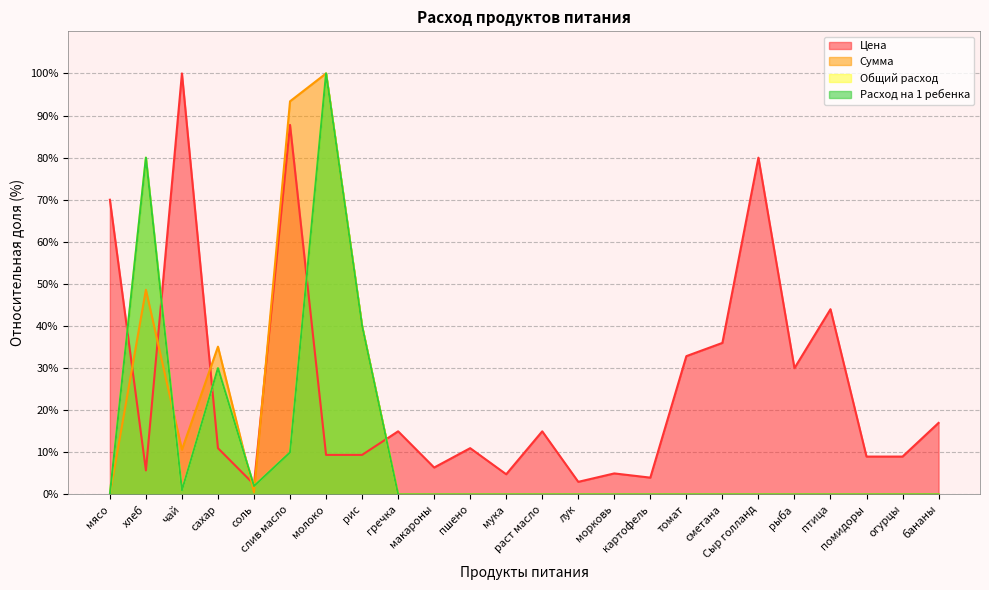

What is the sum of all Расход на 1 ребенка values?

263.0